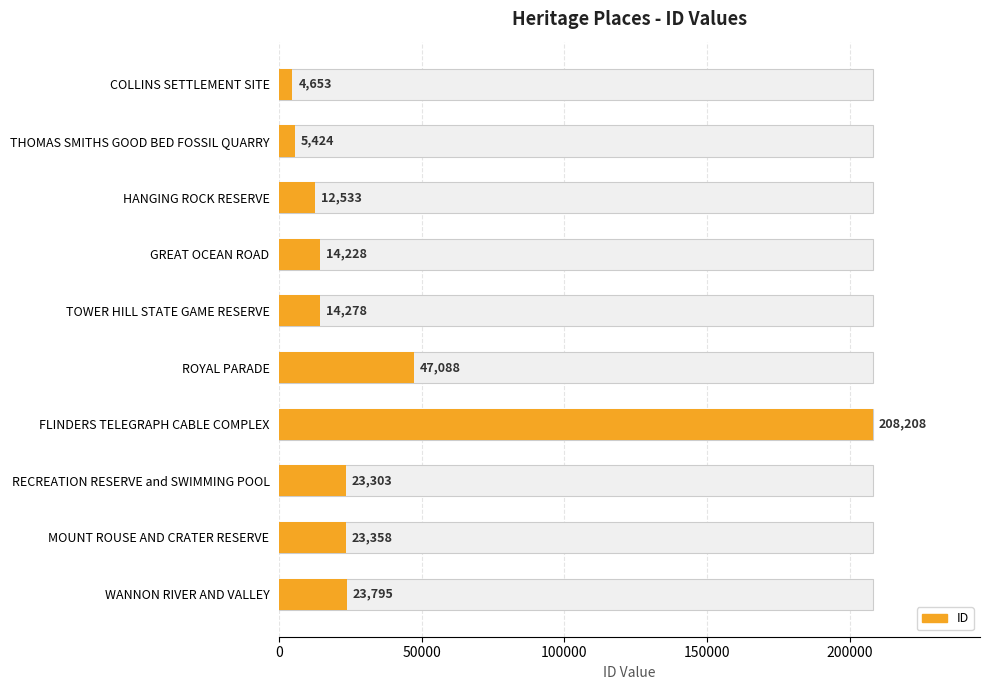

How many categories are shown in the chart?

10